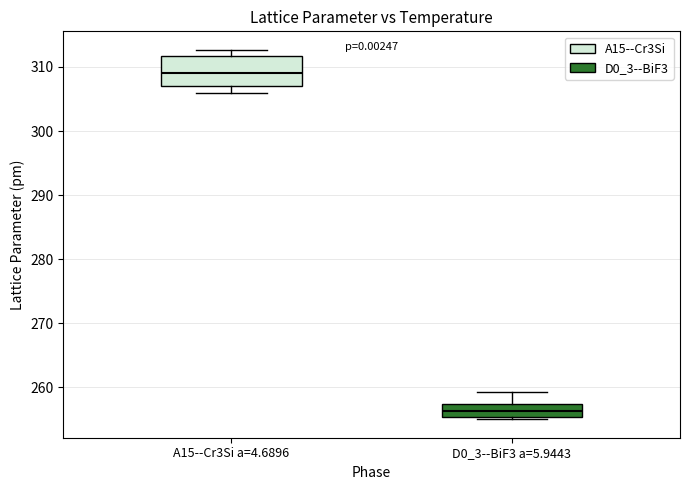

Where does the median line of the box for A15--Cr3Si a=4.6896 sit on the y-axis? The values are not printed on the chart, so give them approximately, as read against the axis.

309